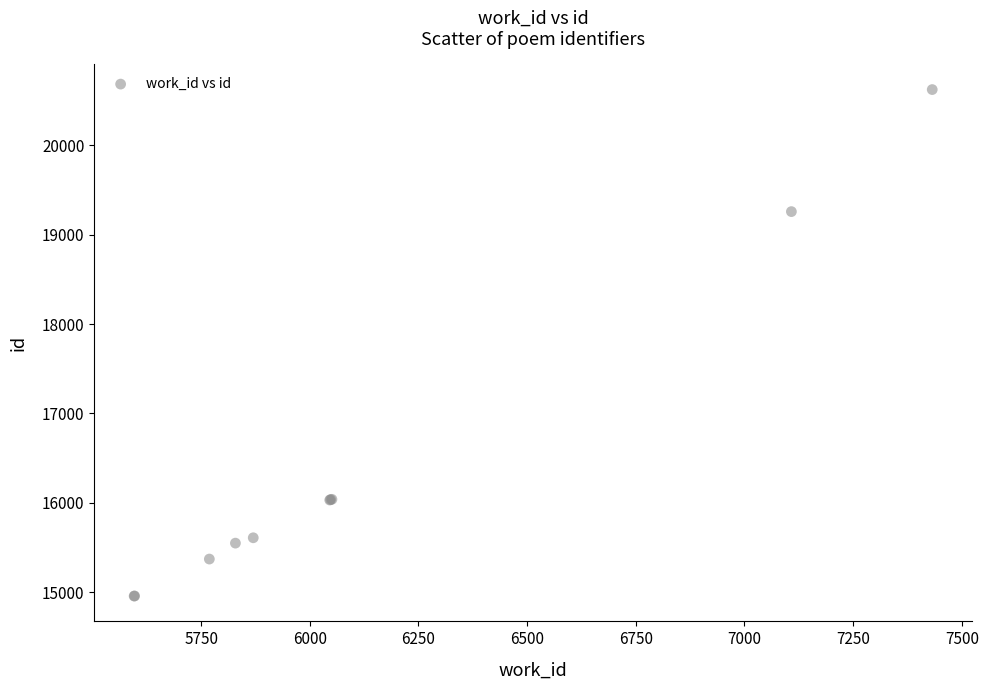

What Y value in the scatter plot is closest to 17790?

19258